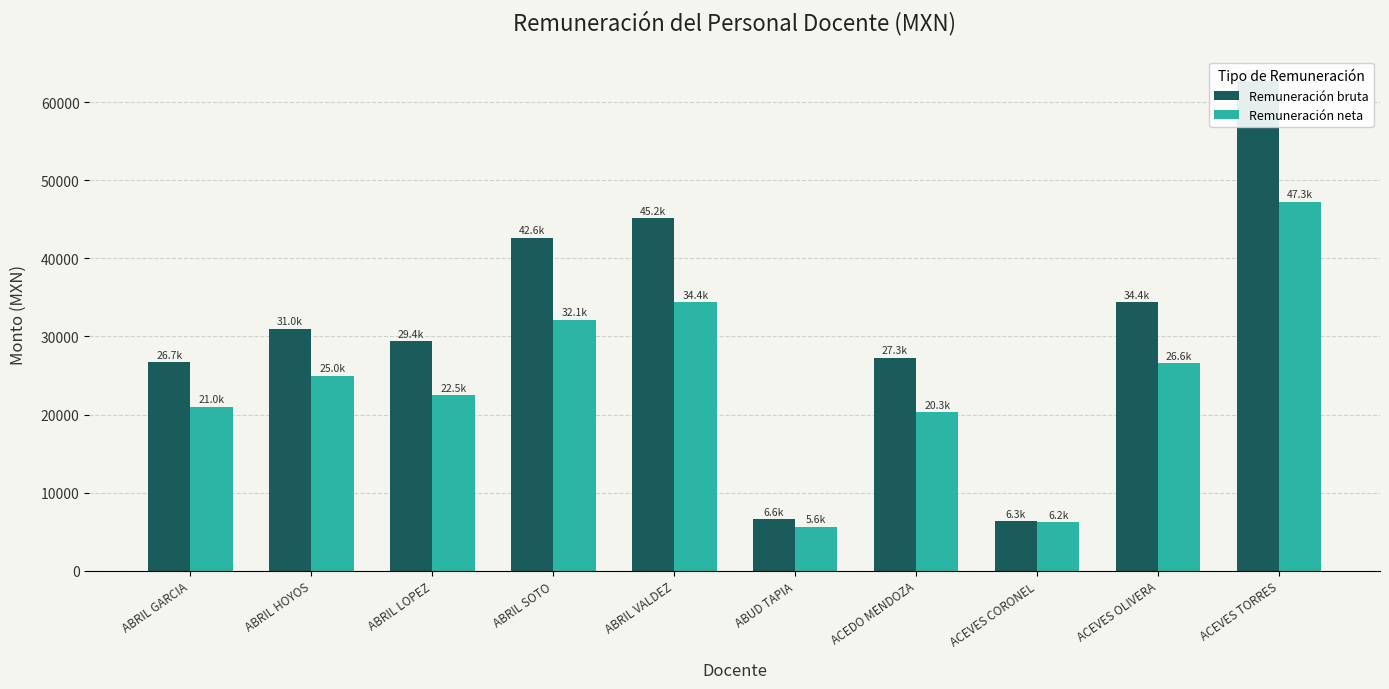

How many series are shown in this chart?

2